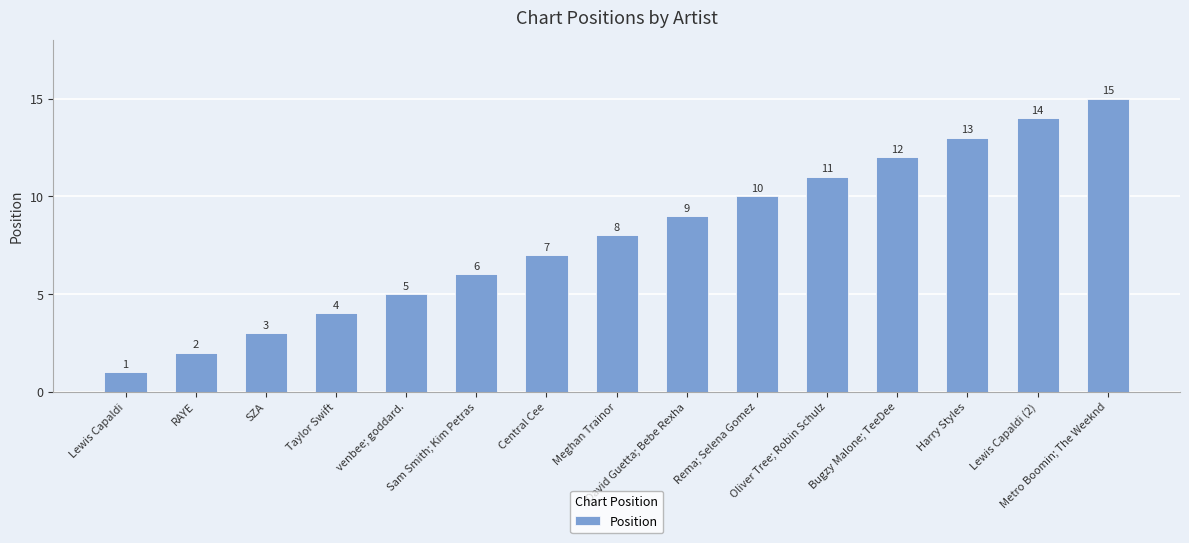

Rank the categories by value from highest to lowest.

Metro Boomin; The Weeknd, Lewis Capaldi (2), Harry Styles, Bugzy Malone; TeeDee, Oliver Tree; Robin Schulz, Rema; Selena Gomez, David Guetta; Bebe Rexha, Meghan Trainor, Central Cee, Sam Smith; Kim Petras, venbee; goddard., Taylor Swift, SZA, RAYE, Lewis Capaldi